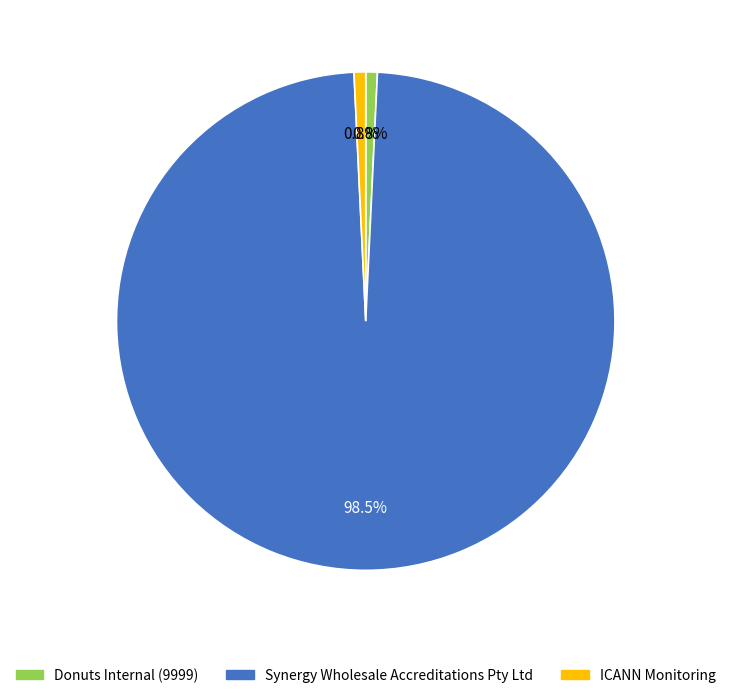

To the nearest percent, what is the difference between the largest and smallest slice percentages?

98%